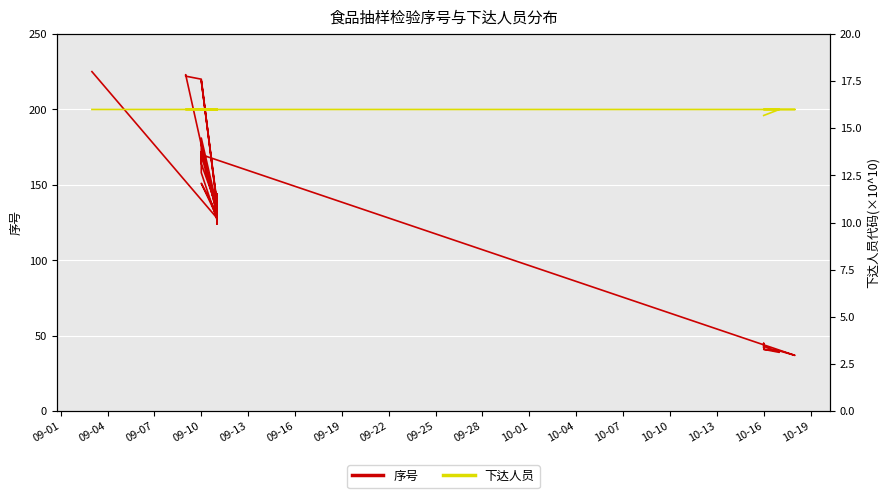

Is it true that 下达人员 equals 24.3 at 18?

False